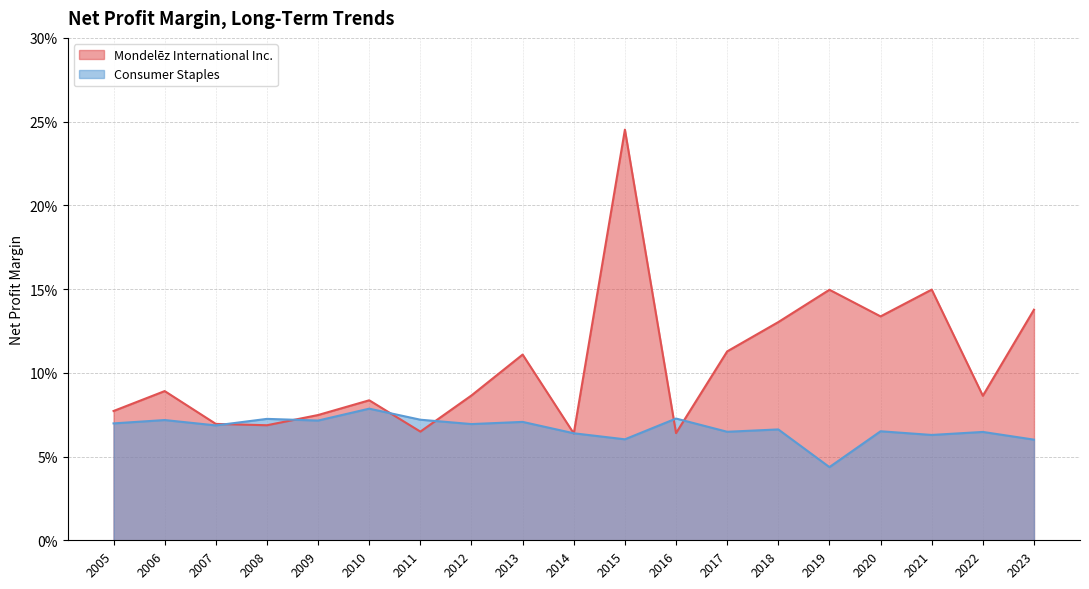

How many lines are shown in the chart?

2